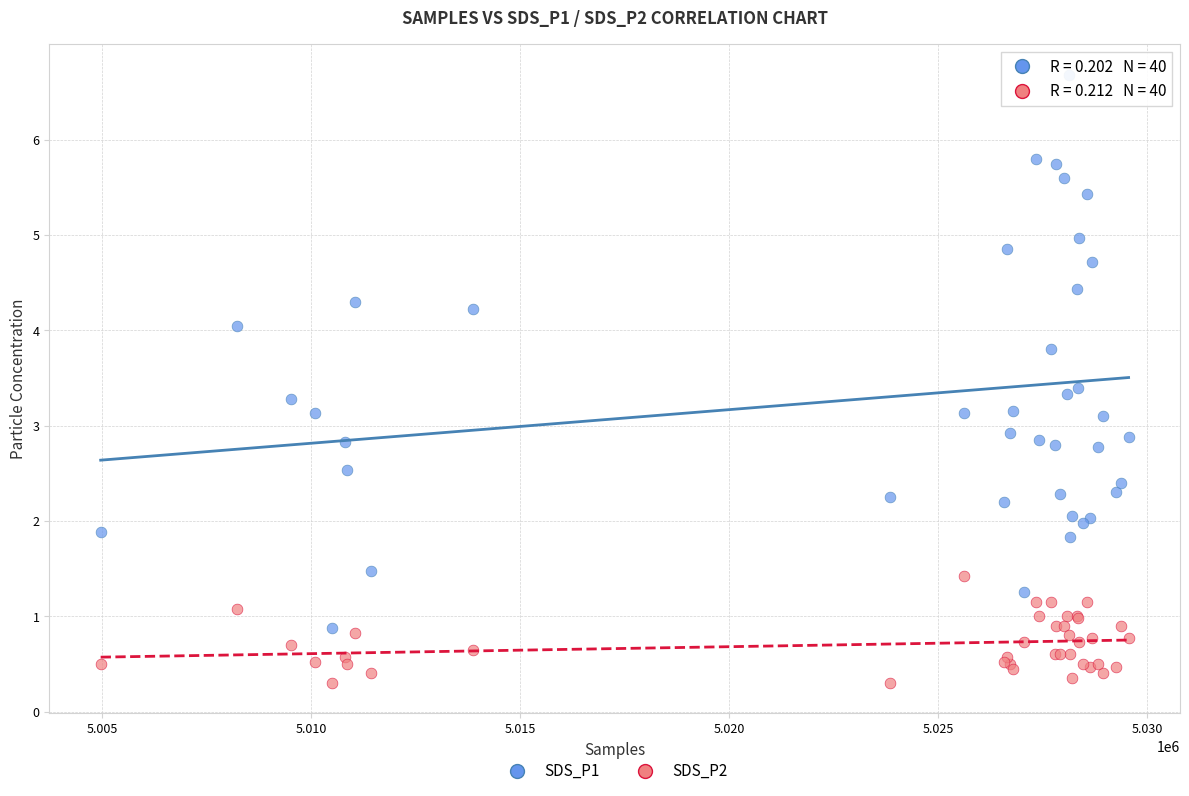

Which series reaches the maximum Y coordinate?

SDS_P1